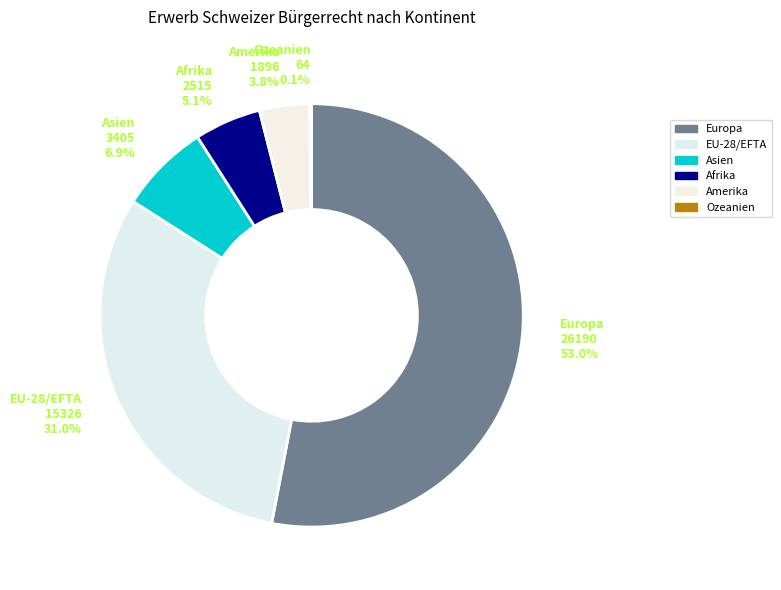

What is the largest slice in the pie chart?

Europa